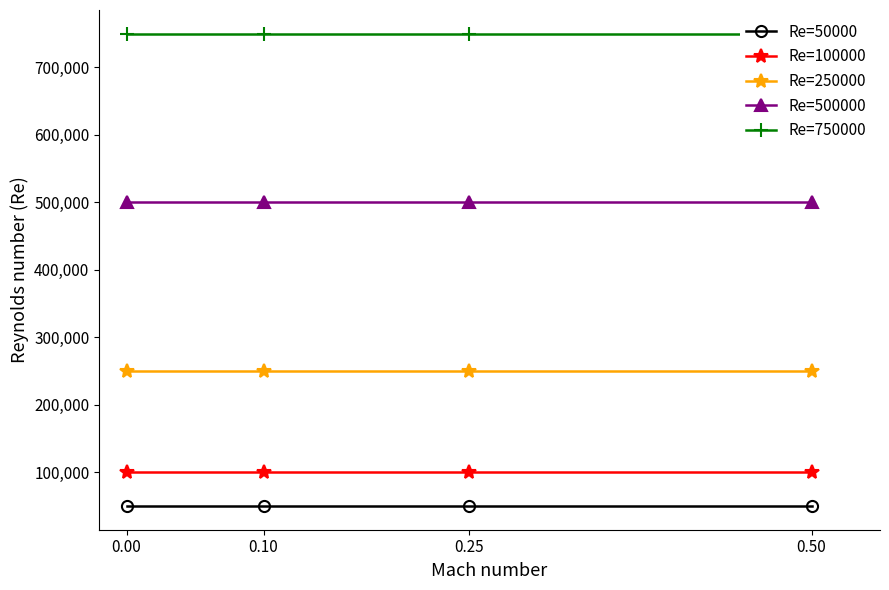

Which series has the largest total across all categories?

Re=750000